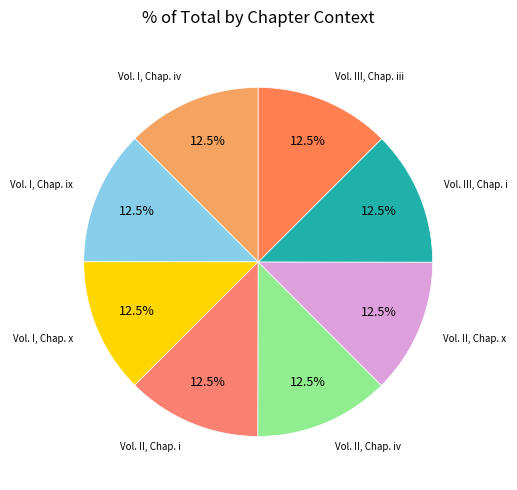

What is the ratio of the value at Vol. I, Chap. x to the value at Vol. I, Chap. iv?

1.0